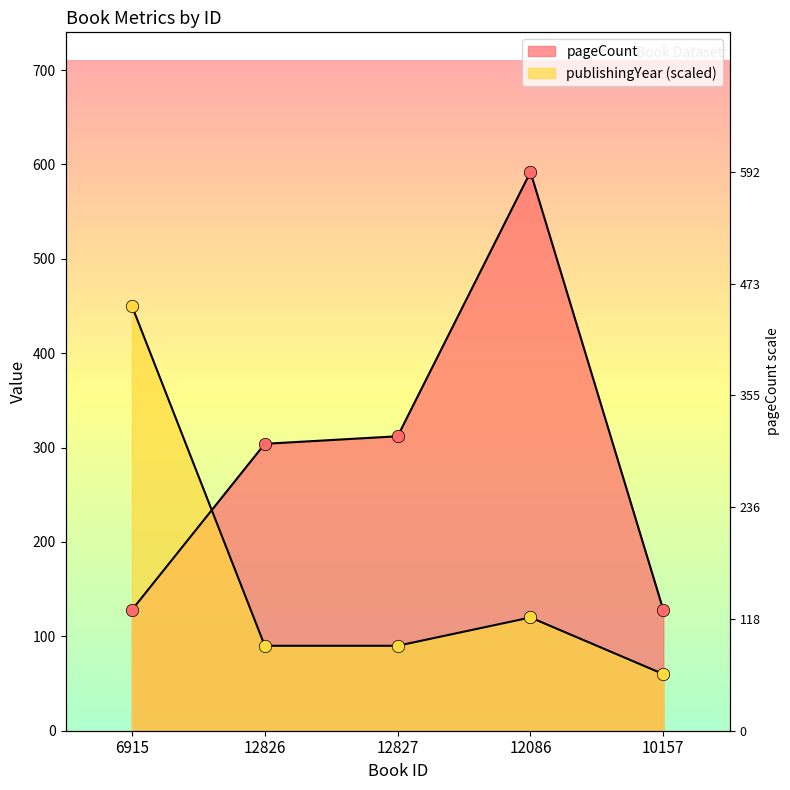

Which series reaches the maximum Y coordinate?

pageCount